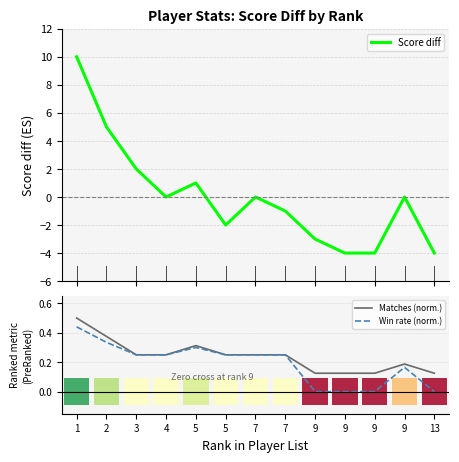

Rank the series by their average value, from highest to lowest.

Matches (norm.), Win rate (norm.), Score diff